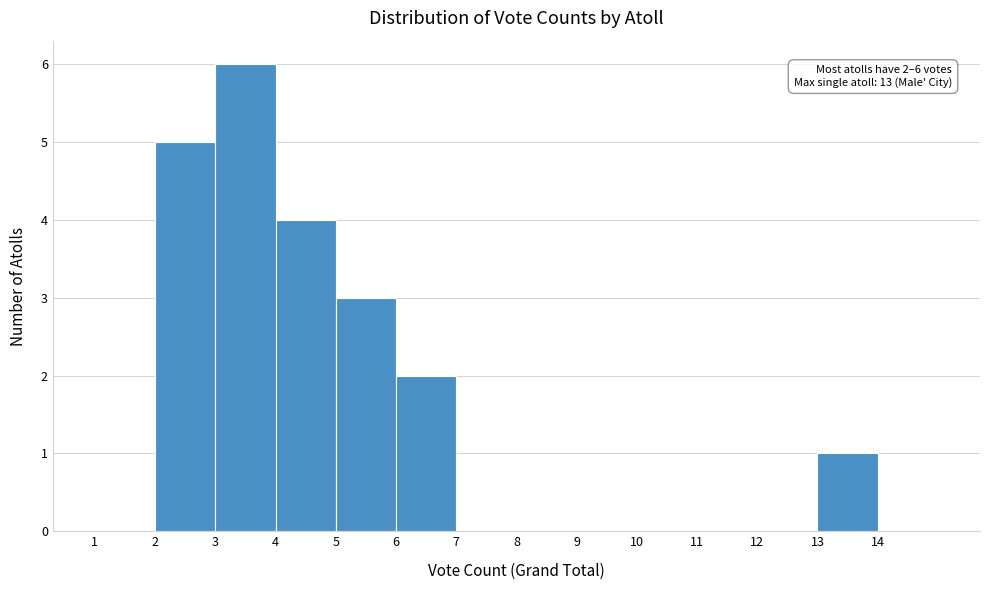

Which range on the x-axis has the tallest bar?

3 to 4